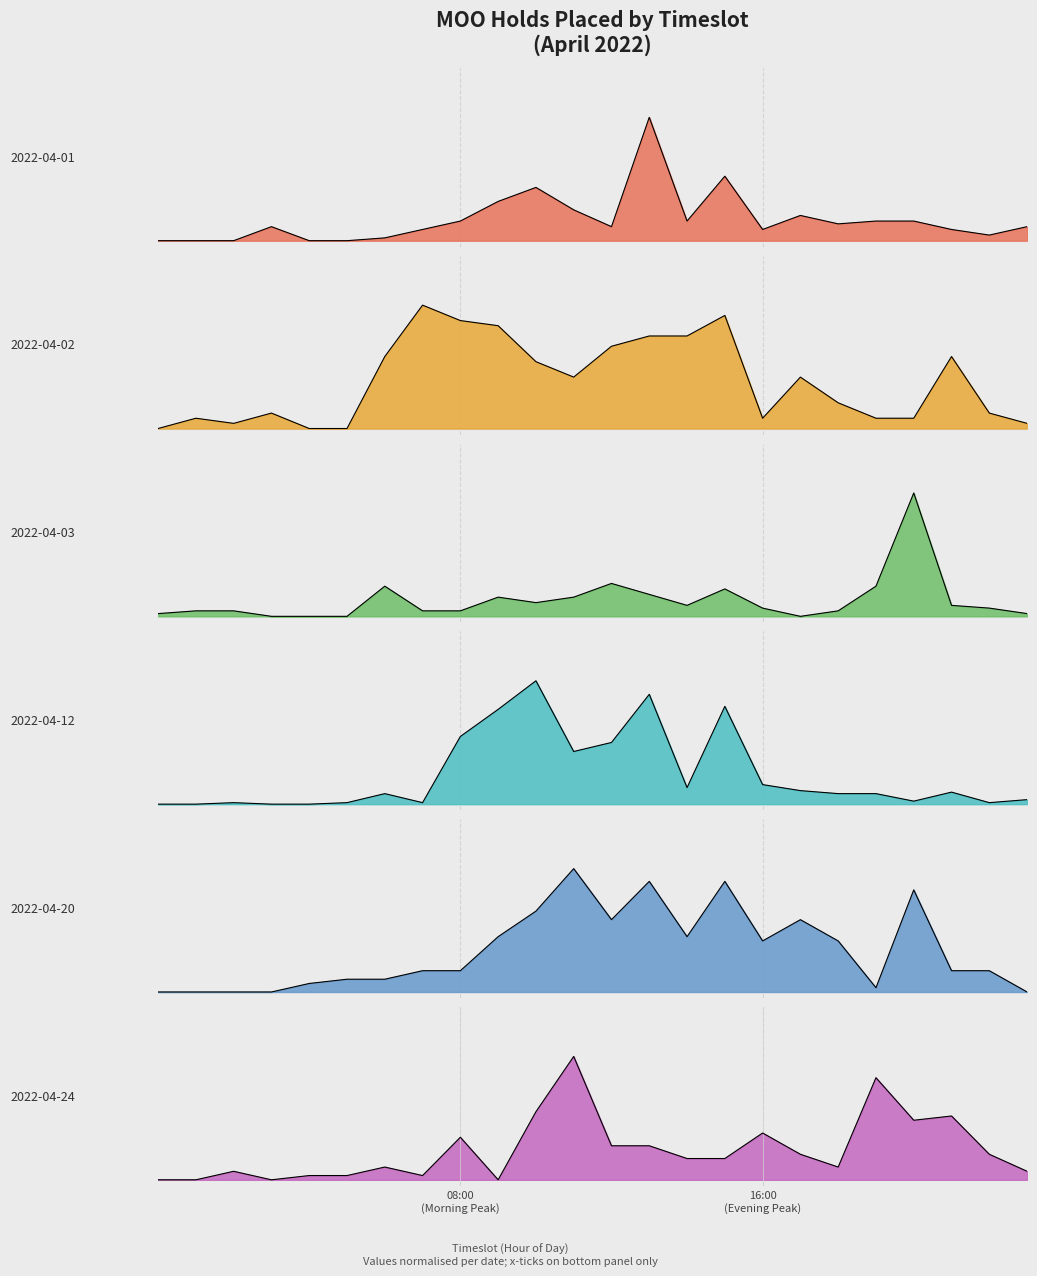

Which series has the largest total across all categories?

2022-04-02